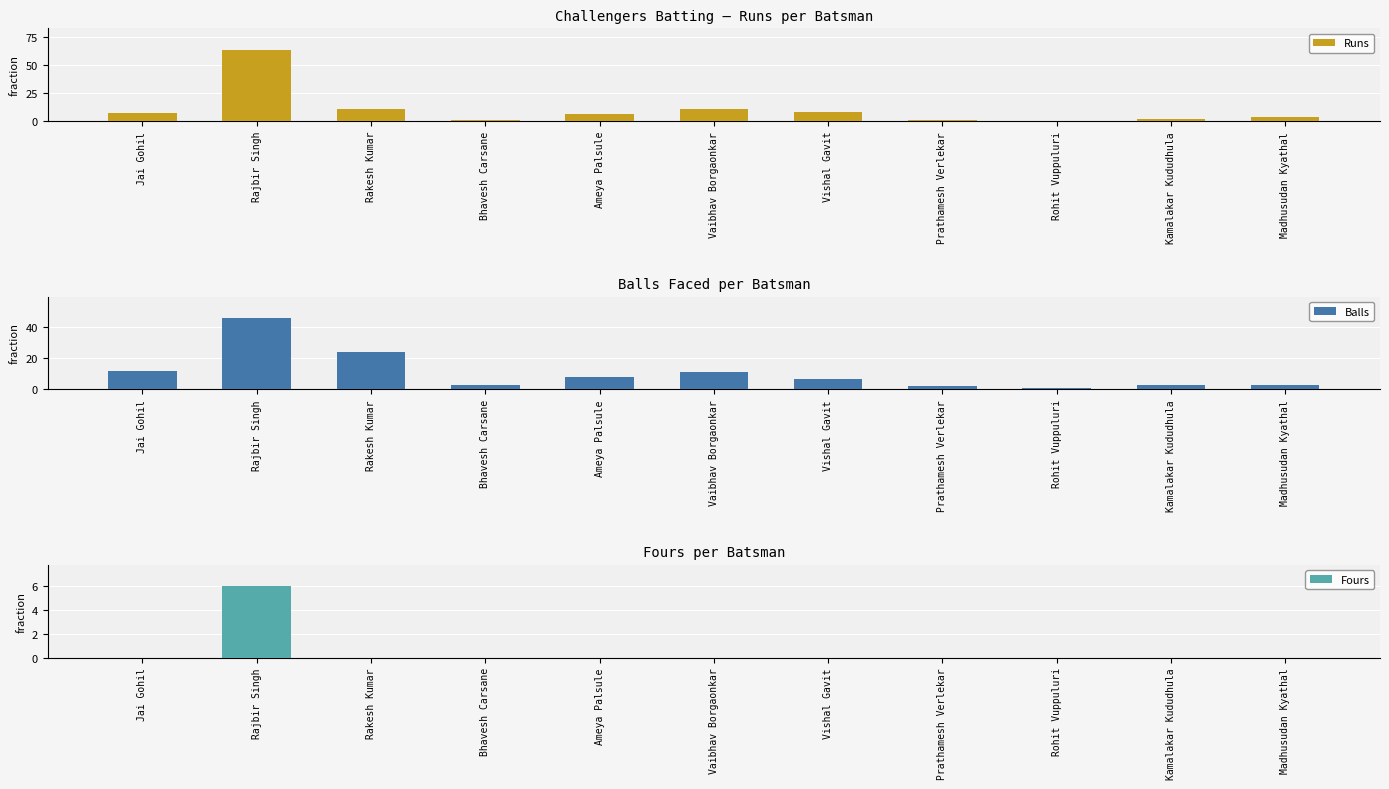

The value of Runs at Bhavesh Carsane is 2. True or false?

False